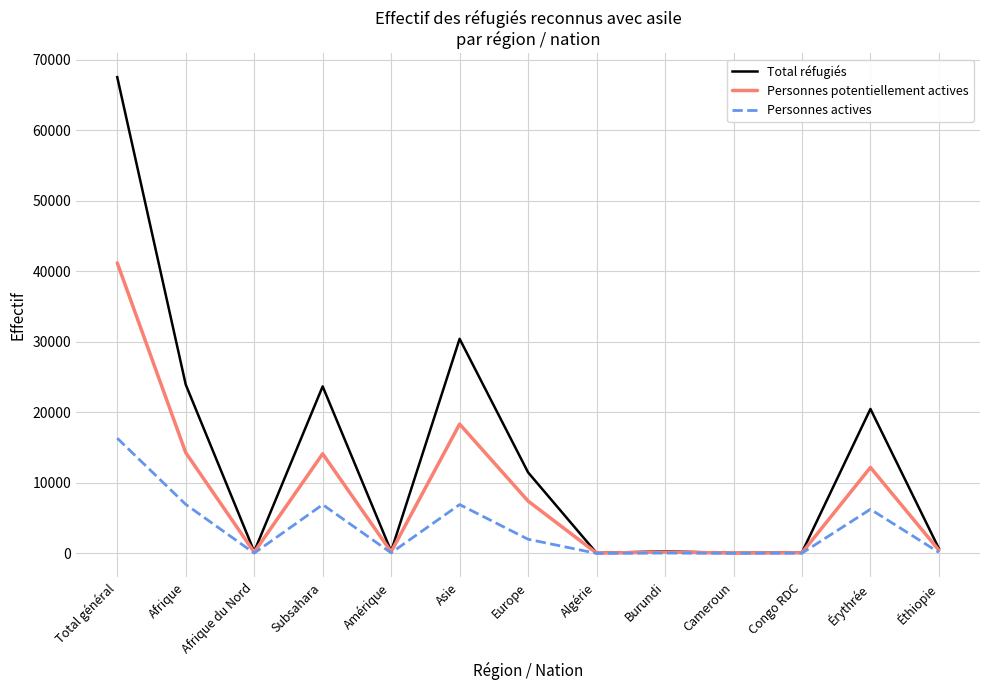

What is the difference between the highest and lowest values at Érythrée?

14220